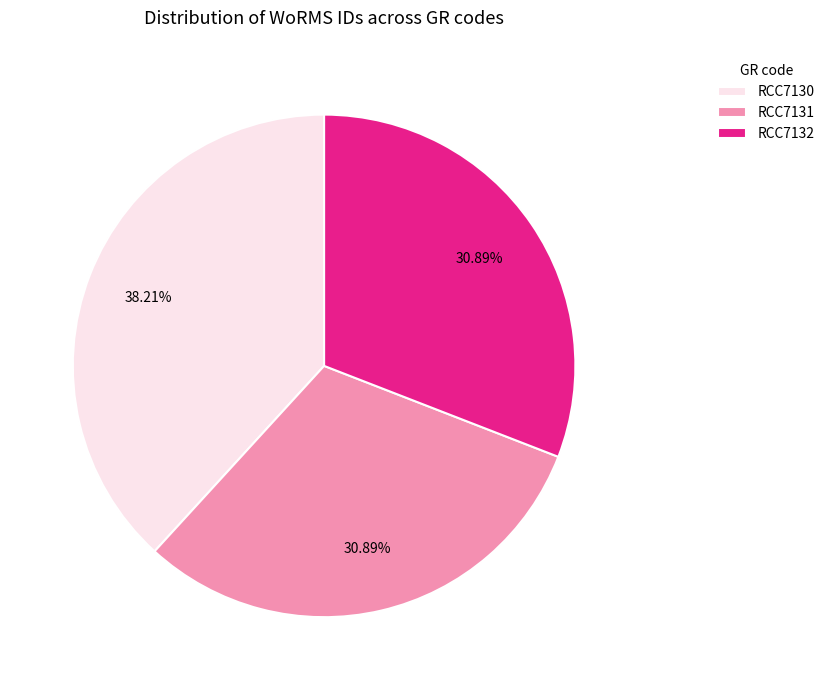

Do RCC7130 and RCC7131 together represent more than half of the pie?

Yes